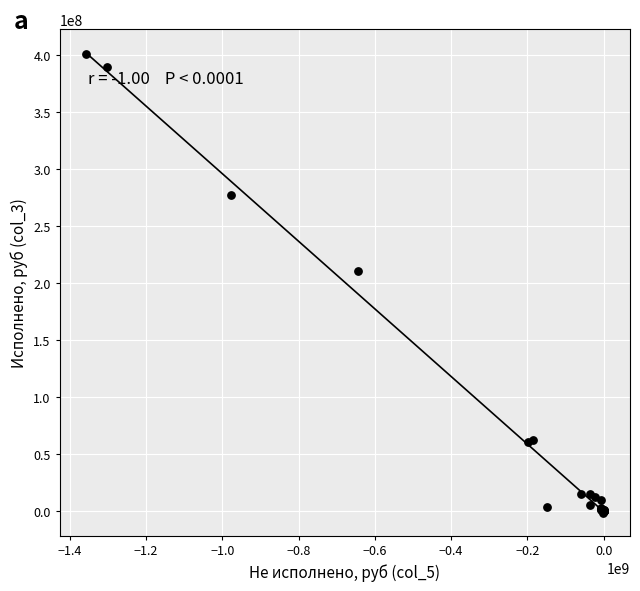

What Y value in the scatter plot is closest to 200144319?

210928425.9